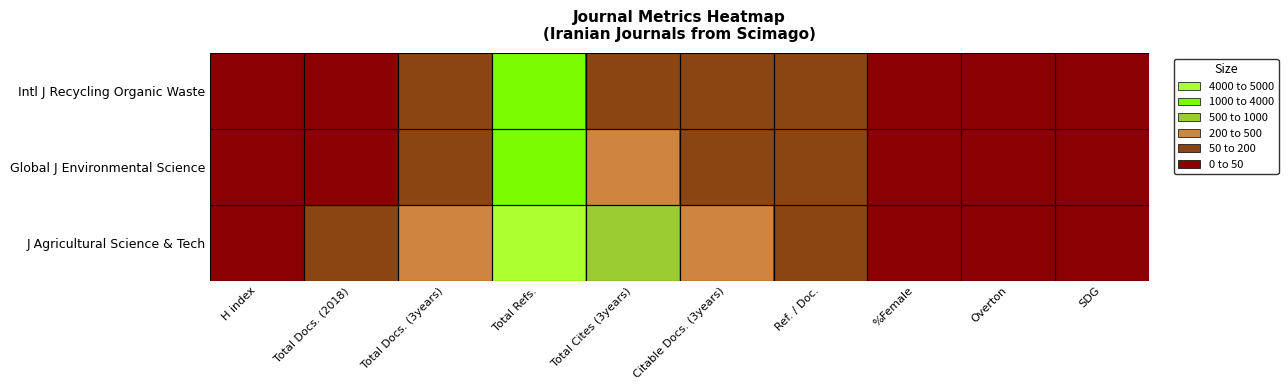

Which has a higher value, Total Cites (3years) or Overton?

Total Cites (3years)